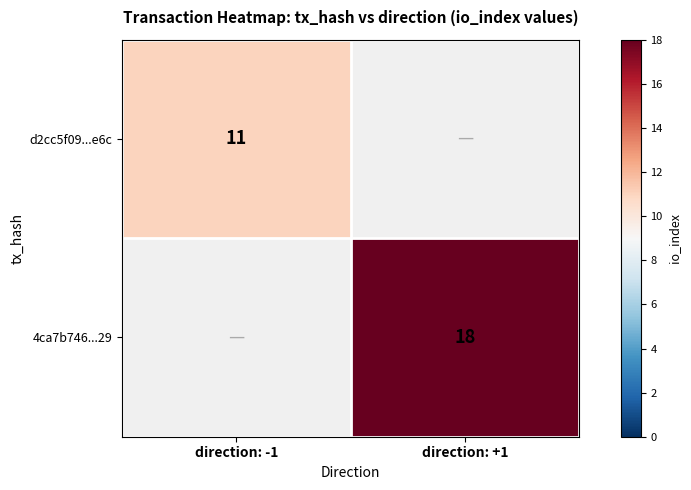

Is it true that 4ca7b746...29 equals 18 at direction: +1?

True